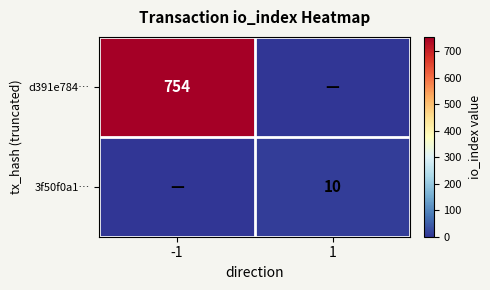

Is it true that 3f50f0a1… equals 10 at 1?

True